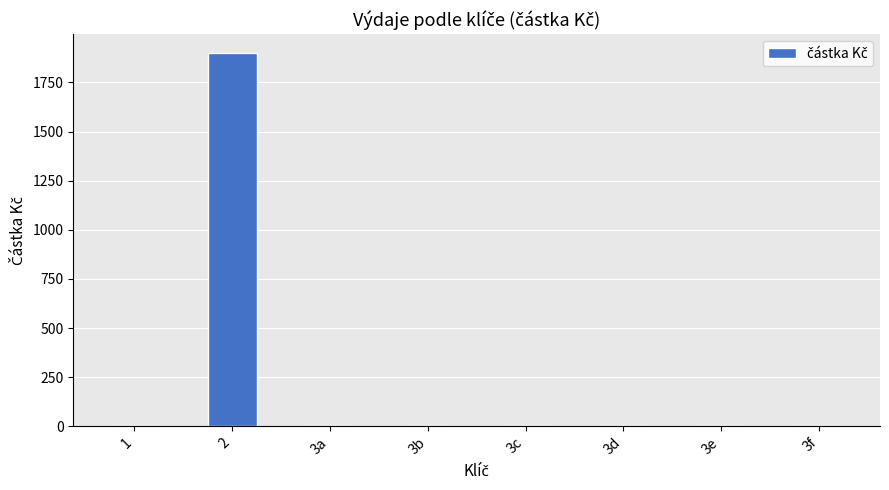

What is the sum of all values?

1900